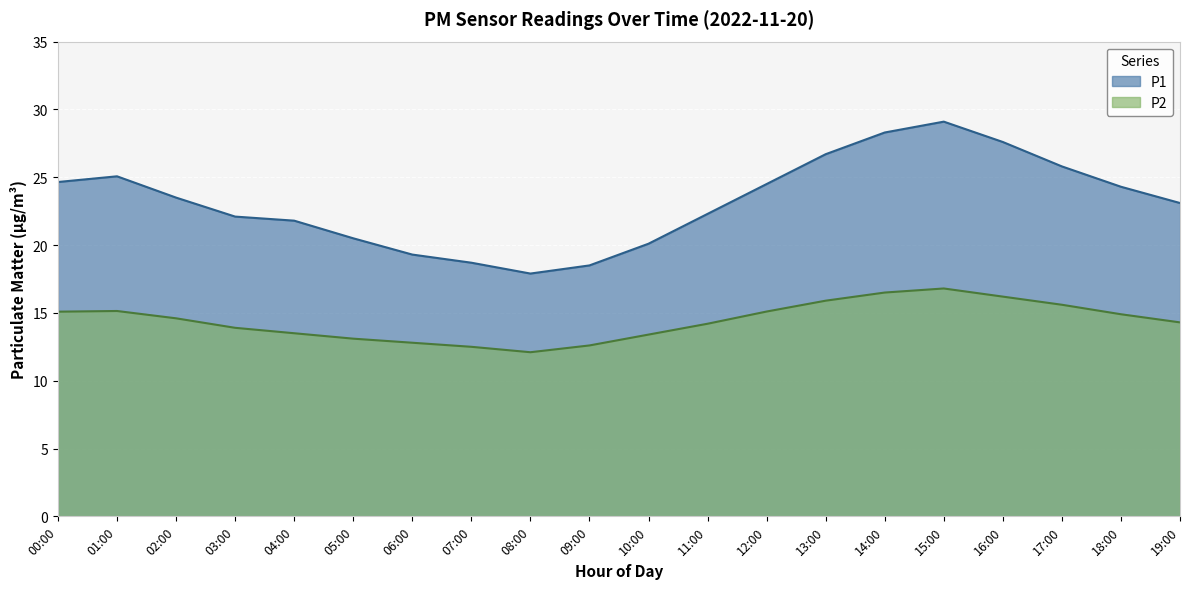

Count the number of categories in the chart.

20